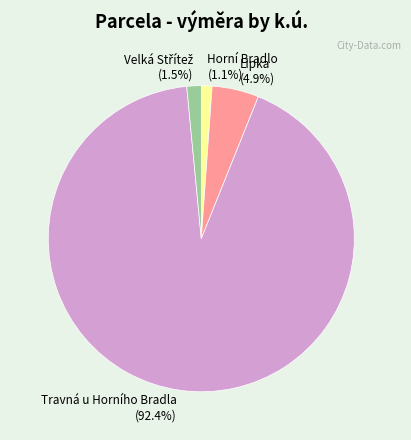

Between Travná u Horního Bradla and Horní Bradlo, which is larger?

Travná u Horního Bradla